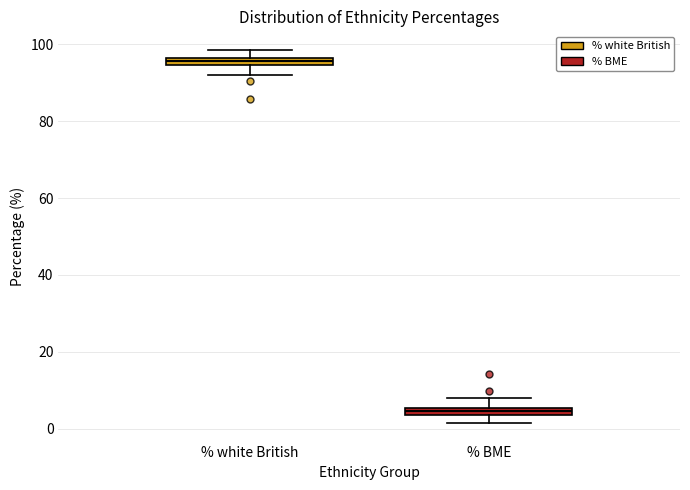

Where does the upper whisker of the box for % BME end on the y-axis? The values are not printed on the chart, so give them approximately, as read against the axis.

8